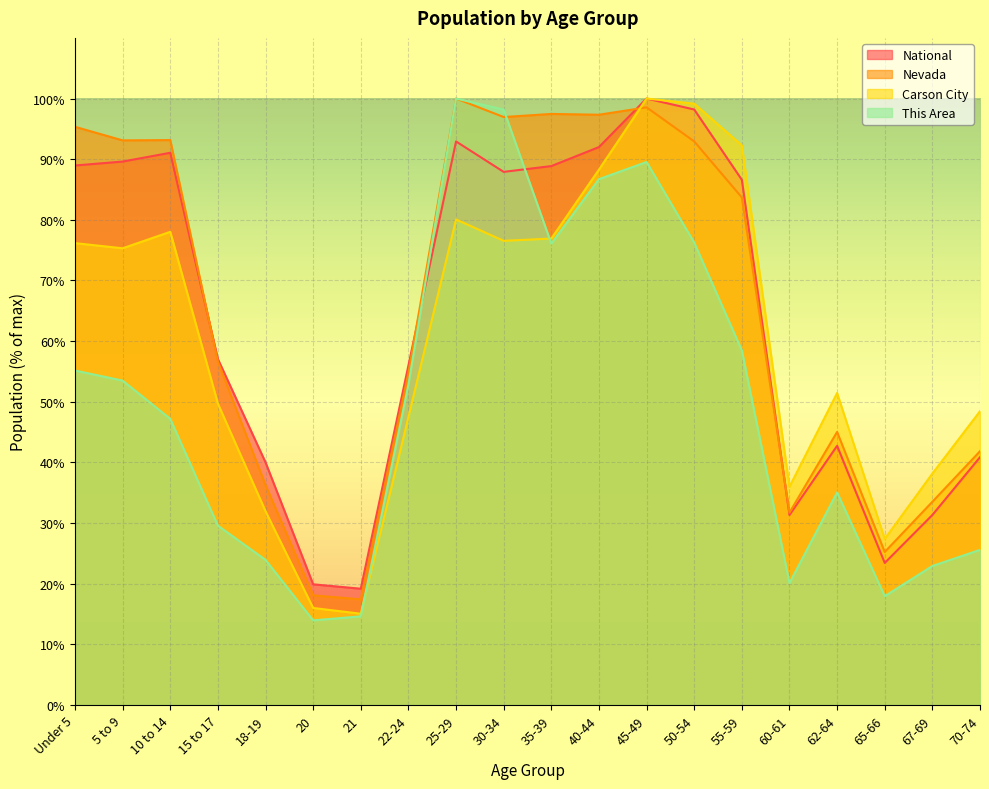

What is the approximate value of This Area at 50-54?

76.2